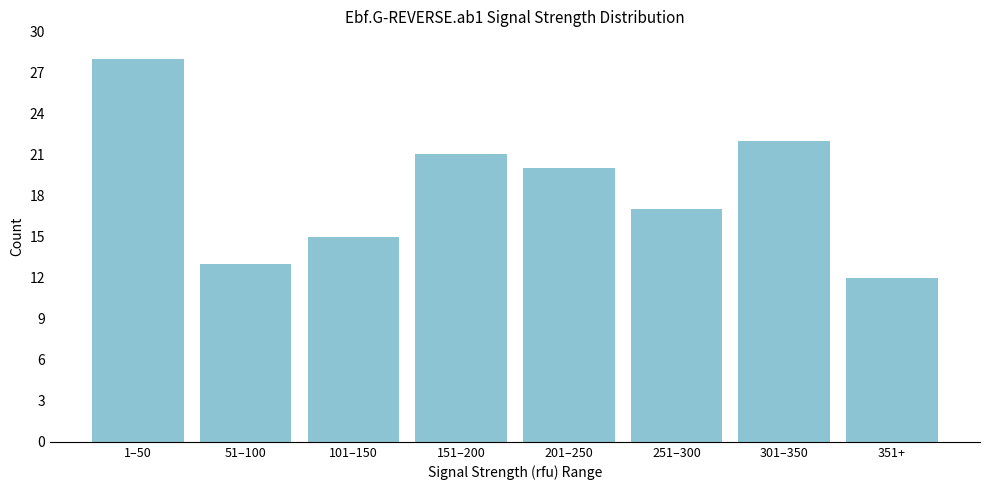

Reading left to right, list all the values displayed in this chart.

1–50=28	51–100=13	101–150=15	151–200=21	201–250=20	251–300=17	301–350=22	351+=12